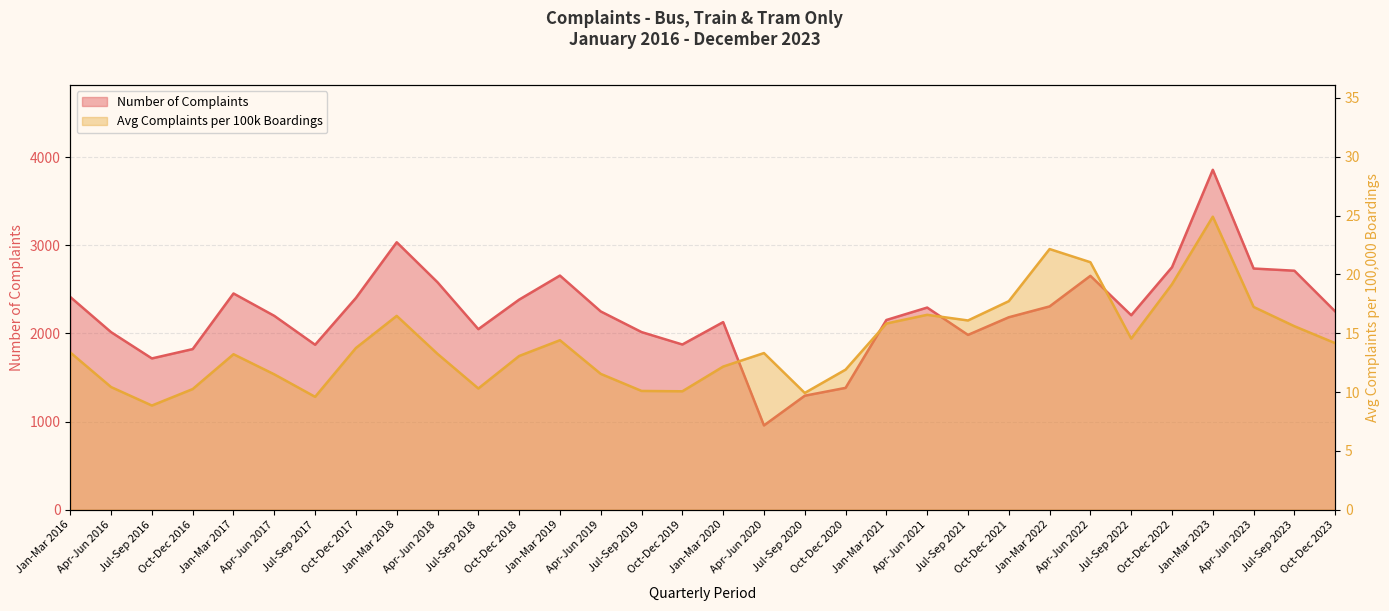

True or false: Avg Complaints per 100k Boardings has more than 1 interior local peaks.

True